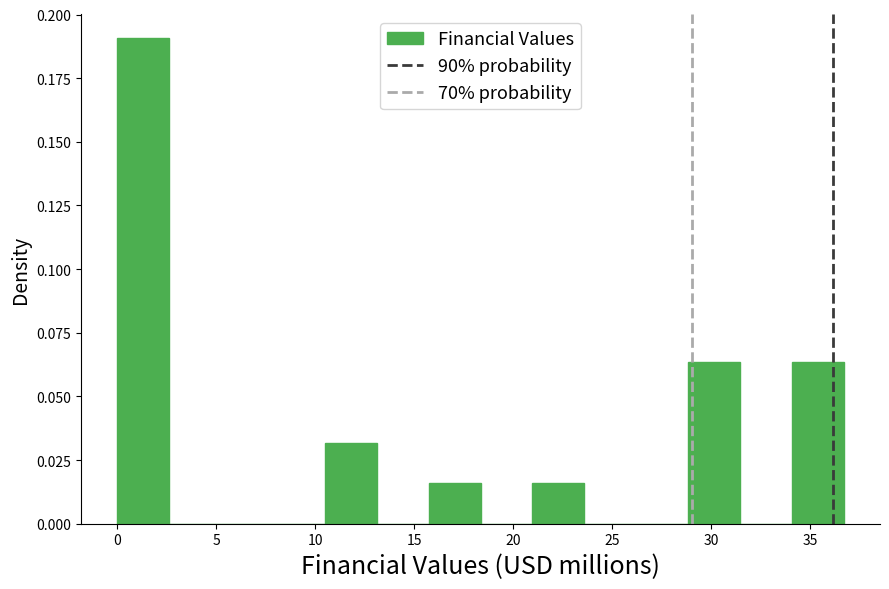

Reading left to right, list every bar in this chart as the range it spans on the x-axis followed by its height. Neither the bar edges nor the heights are printed on the chart, so give them approximately, as read against the axes.

0.0 to 2.5: 0.190
2.5 to 5.5: 0
5.5 to 8.0: 0
8.0 to 10.5: 0
10.5 to 13.0: 0.030
13.0 to 15.5: 0
15.5 to 18.5: 0.015
18.5 to 21.0: 0
21.0 to 23.5: 0.015
23.5 to 26.0: 0
26.0 to 29.0: 0
29.0 to 31.5: 0.065
31.5 to 34.0: 0
34.0 to 36.5: 0.065